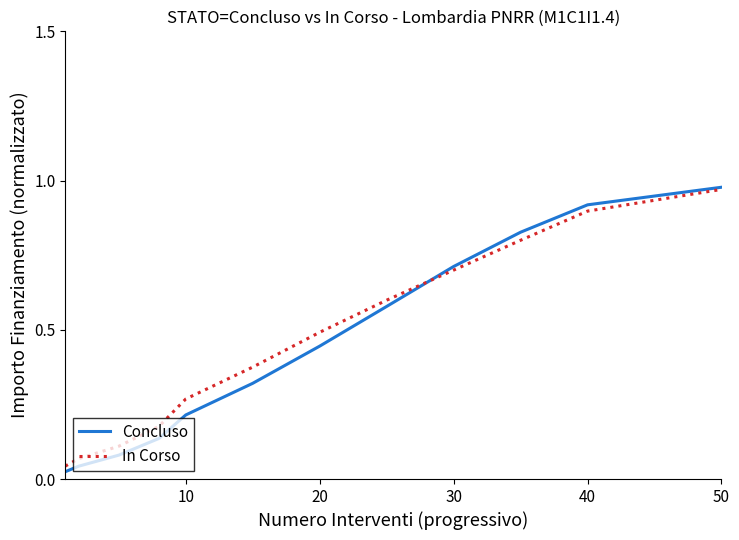

Which series has the largest range (max minus min)?

Concluso